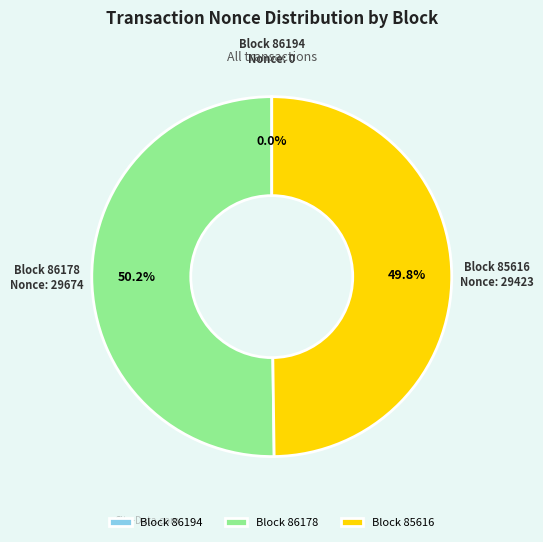

To the nearest percent, what is the average slice percentage?

33%